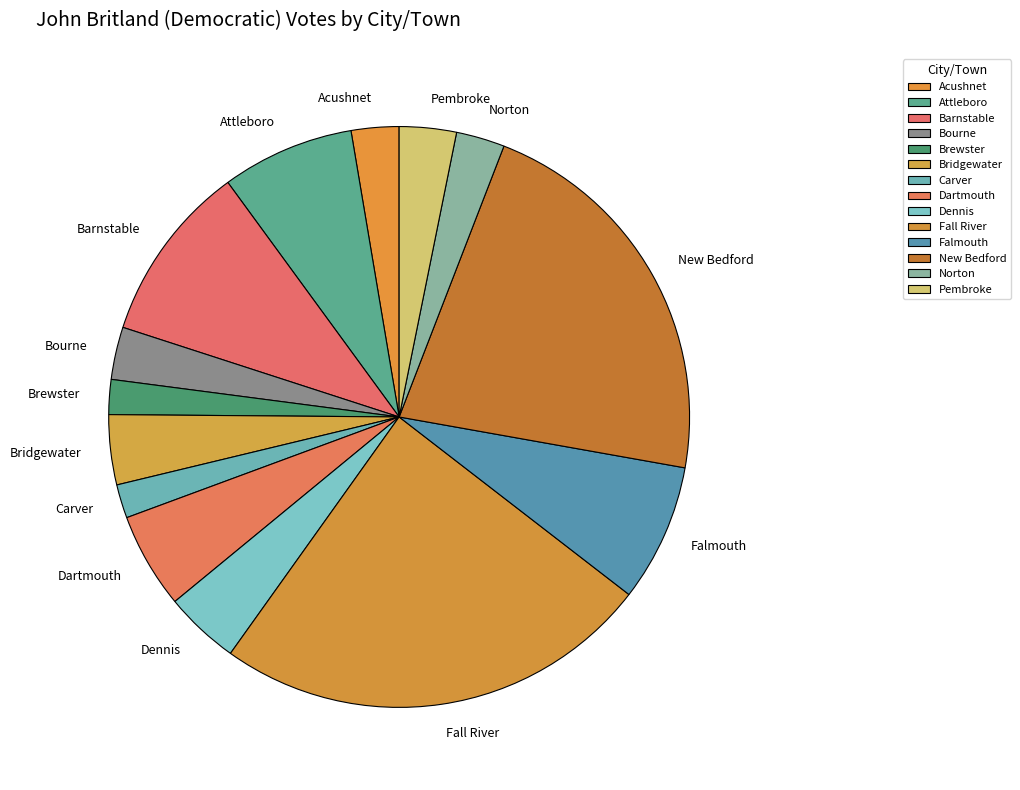

Does Bridgewater represent more than half of the total?

No